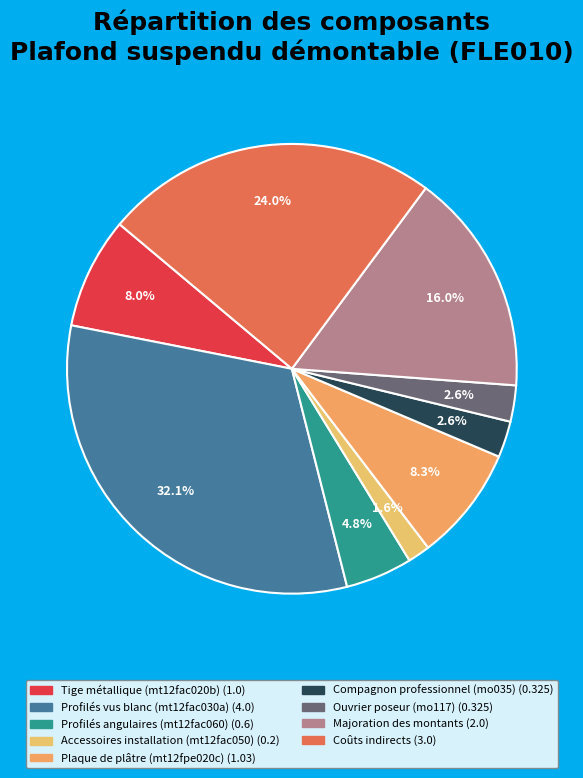

Is there a majority slice in this chart?

No